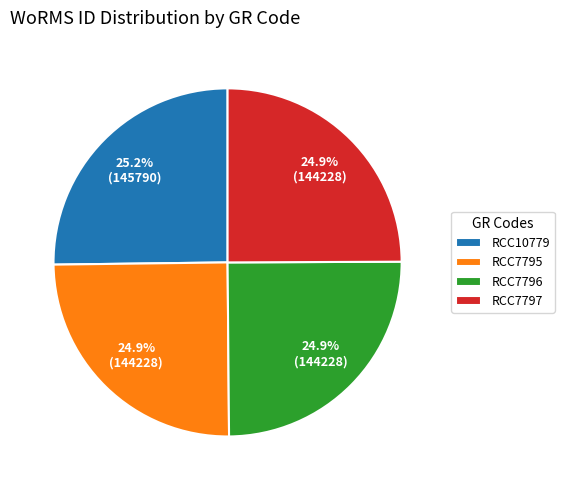

Approximately how many times larger is the value at RCC10779 compared to RCC7797?

1.0